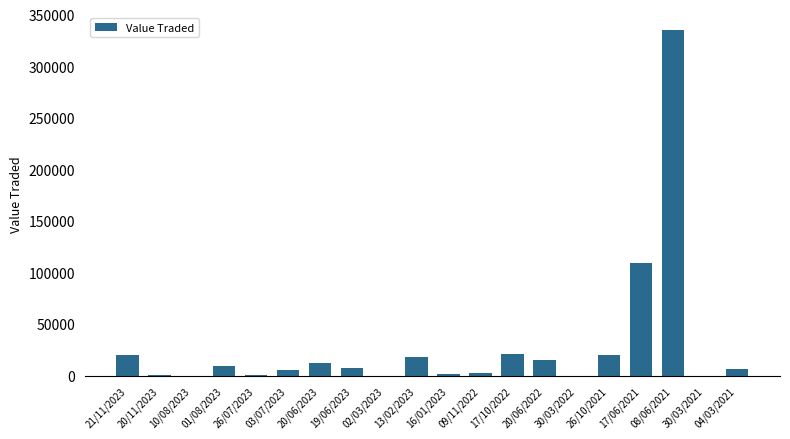

What is the sum of all values?

583590